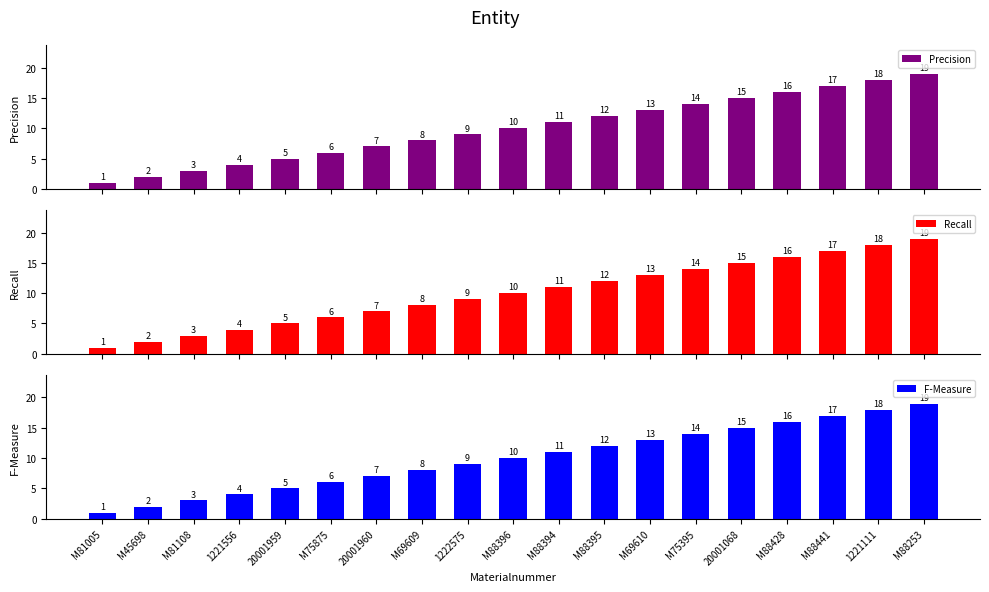

What is the sum of the Recall values at M88428 and 20001068?

31